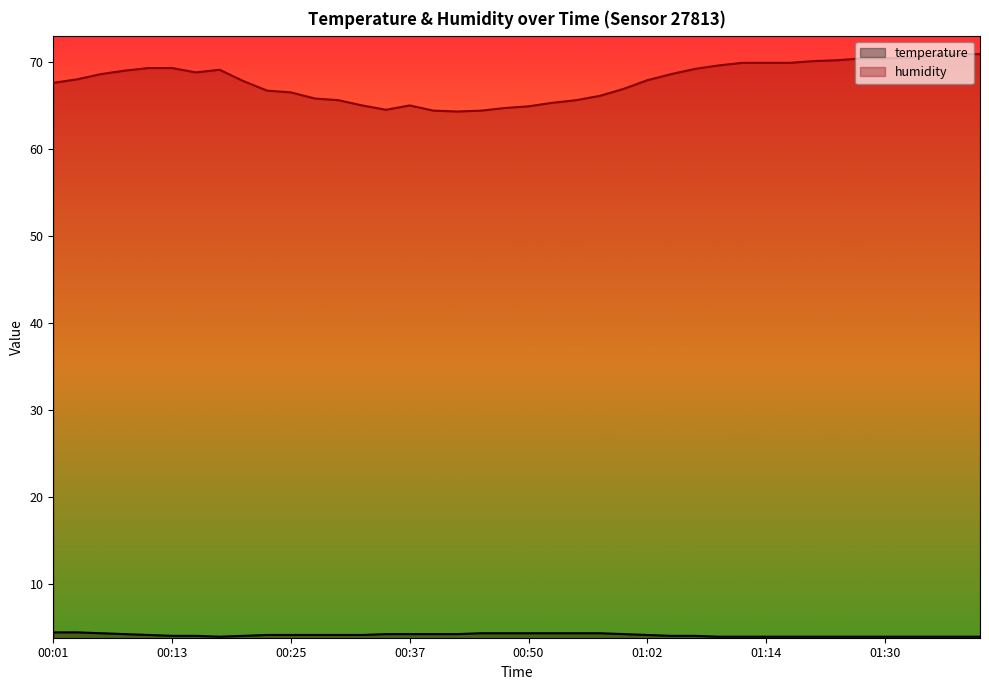

Reading left to right, what are all the values shown in this chart?

temperature: 4.4	4.4	4.3	4.2	4.1	4.0	4.0	3.9	4.0	4.1	4.1	4.1	4.1	4.1	4.2	4.2	4.2	4.2	4.3	4.3	4.3	4.3	4.3	4.3	4.2	4.1	4.0	4.0	3.9	3.9	3.9	3.9	3.9	3.9	3.9	3.9	3.9	3.9	3.9	3.9
humidity: 67.6	68.0	68.6	69.0	69.3	69.3	68.8	69.1	67.8	66.7	66.5	65.8	65.6	65.0	64.5	65.0	64.4	64.3	64.4	64.7	64.9	65.3	65.6	66.1	66.9	67.9	68.6	69.2	69.6	69.9	69.9	69.9	70.1	70.2	70.4	70.4	70.5	70.7	70.9	70.9